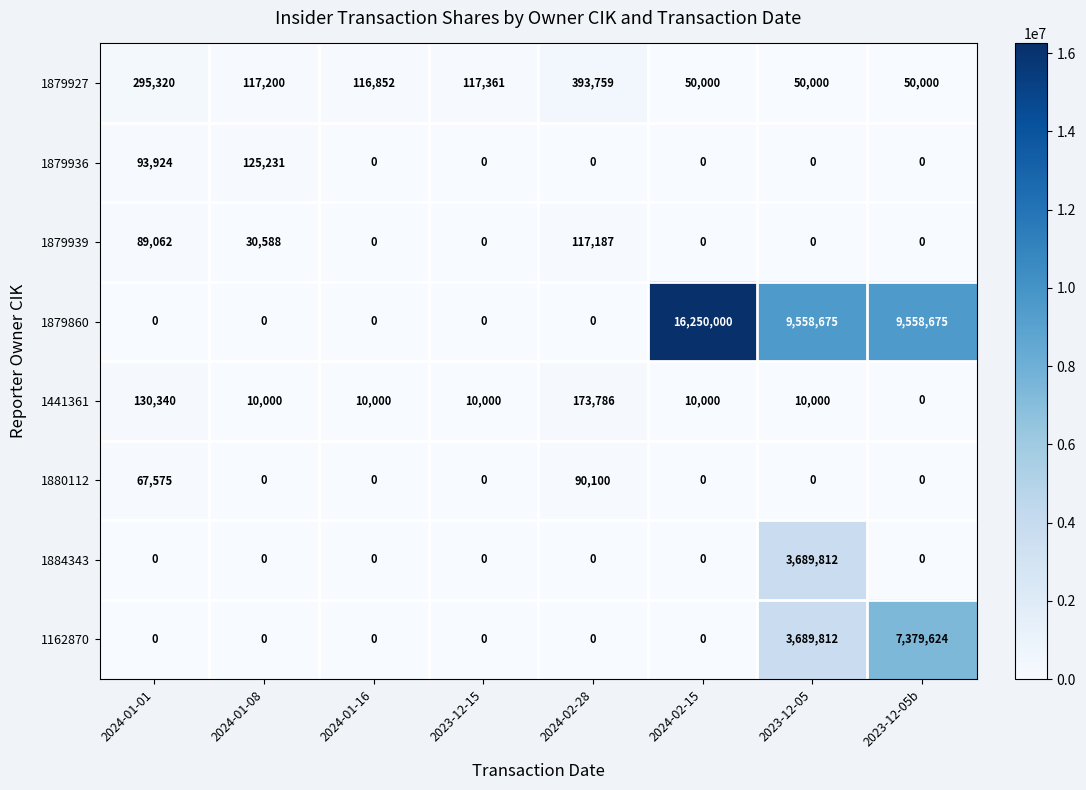

Is it true that 1879860 equals -11142397 at 2024-01-08?

False